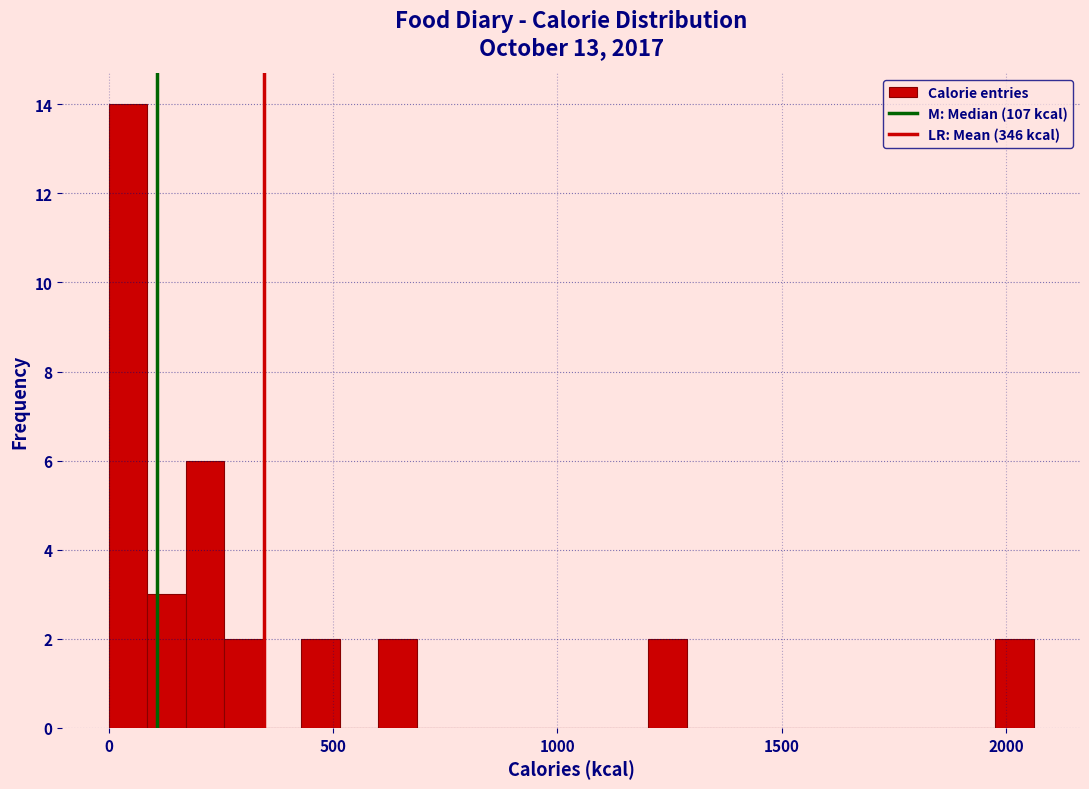

Read against the x-axis, roughly where is the centre of the tallest bar?

50